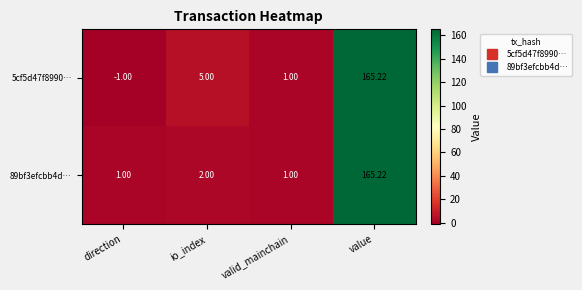

Rank the categories by 5cf5d47f8990… value from highest to lowest.

value, io_index, valid_mainchain, direction